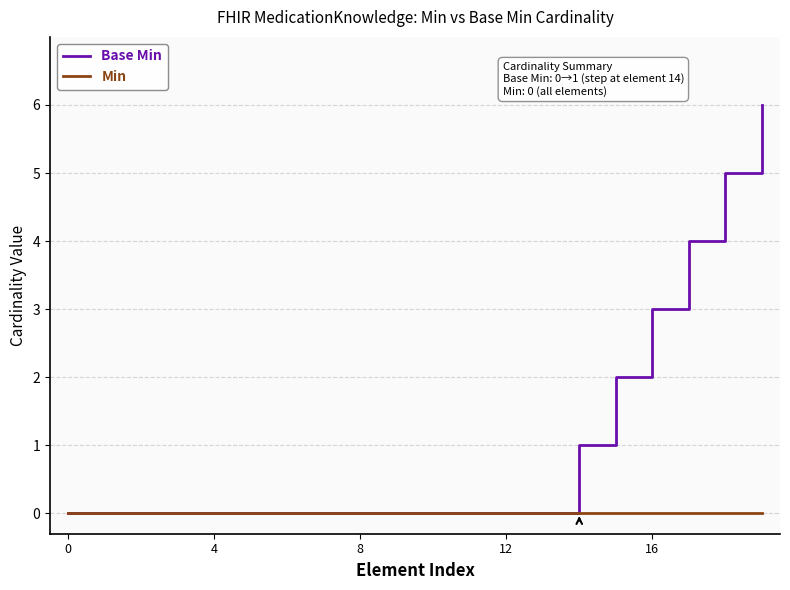

Which series has the largest total across all categories?

Base Min